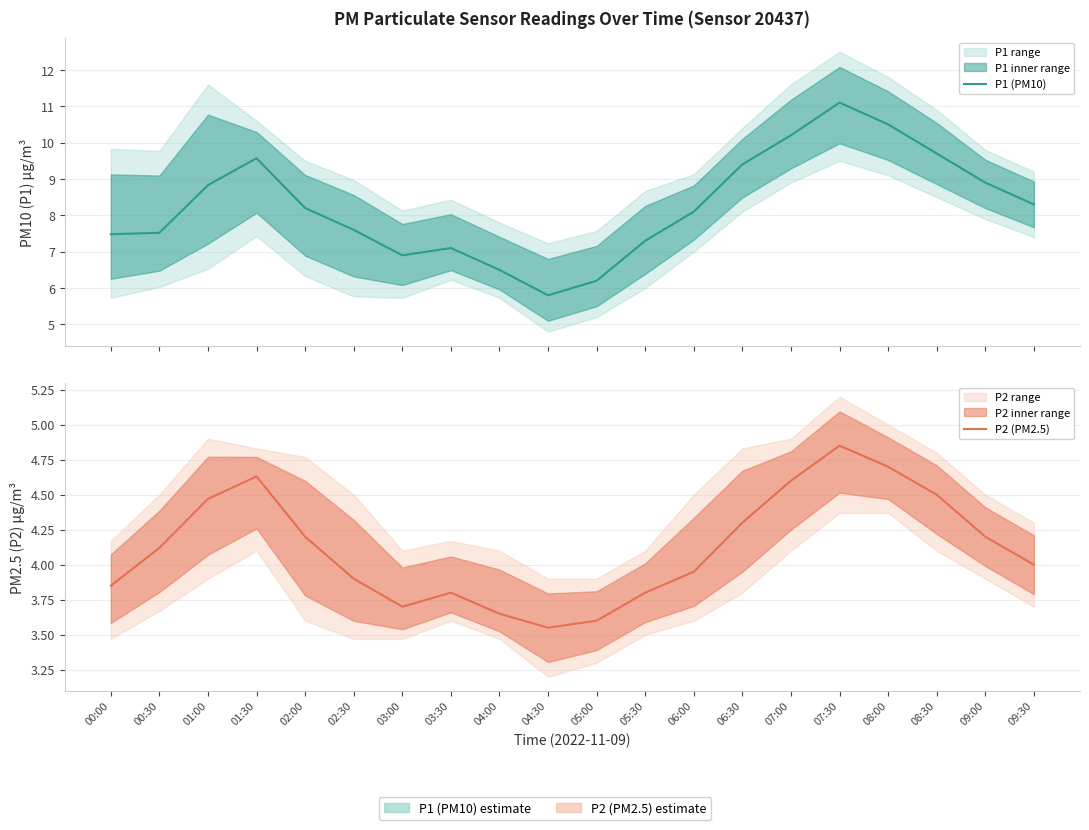

Is it true that P1 (PM10) equals 11.1 at 07:30?

True